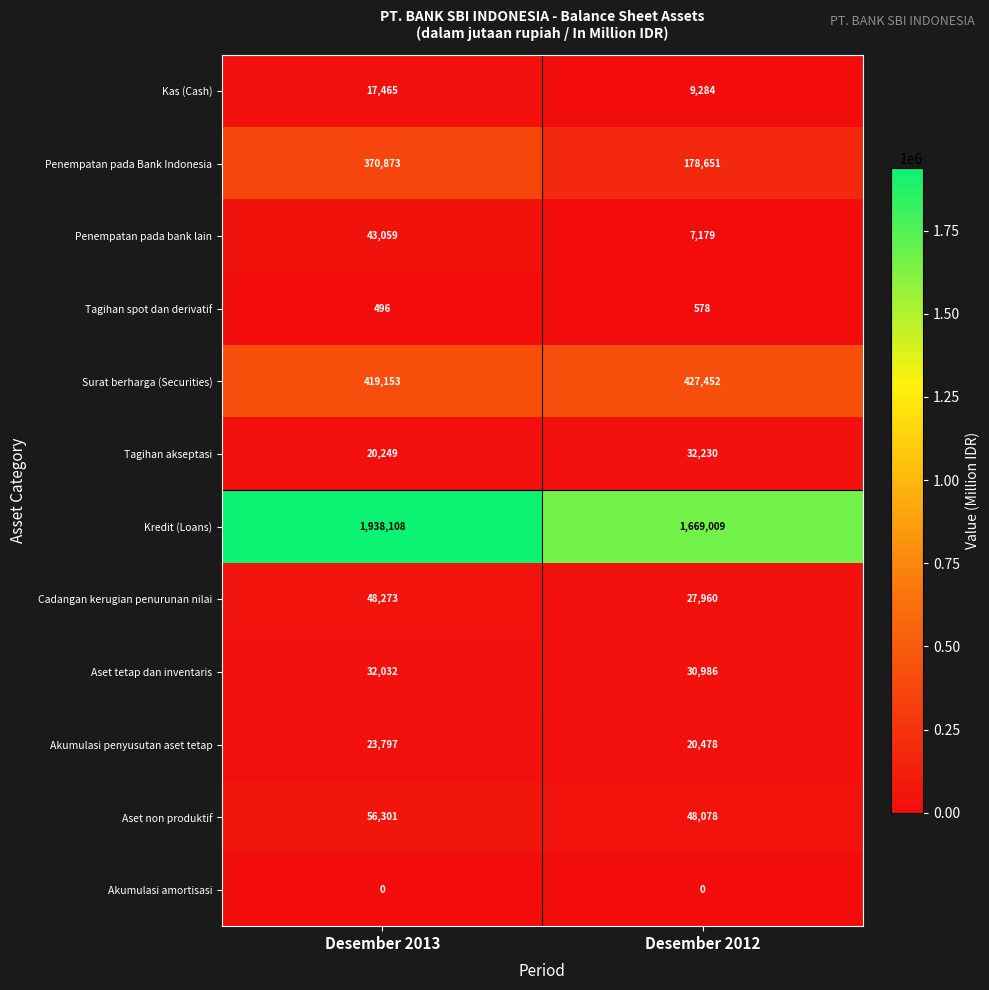

Read the Aset non produktif value at Desember 2012, to the nearest 100.

48100